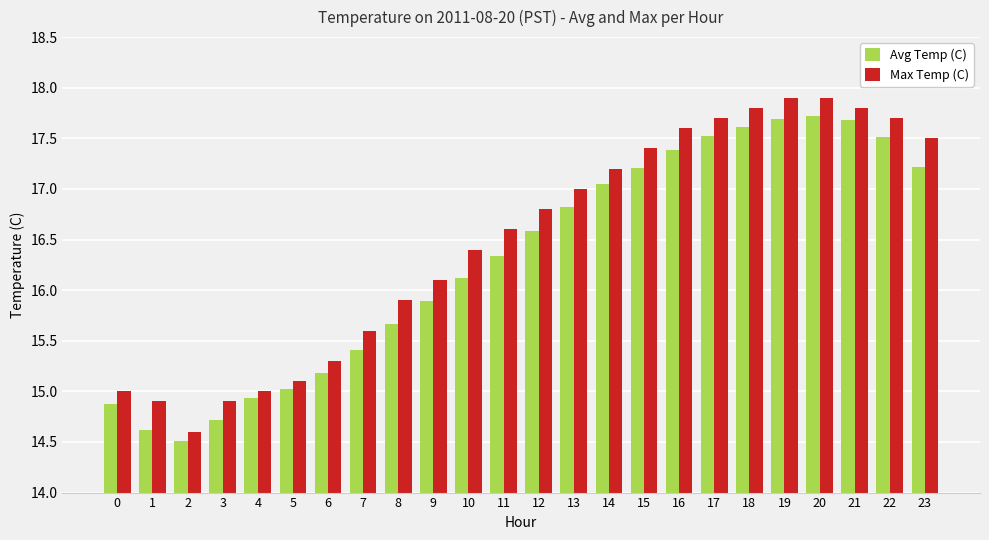

What is the sum of all Max Temp (C) values?

395.7